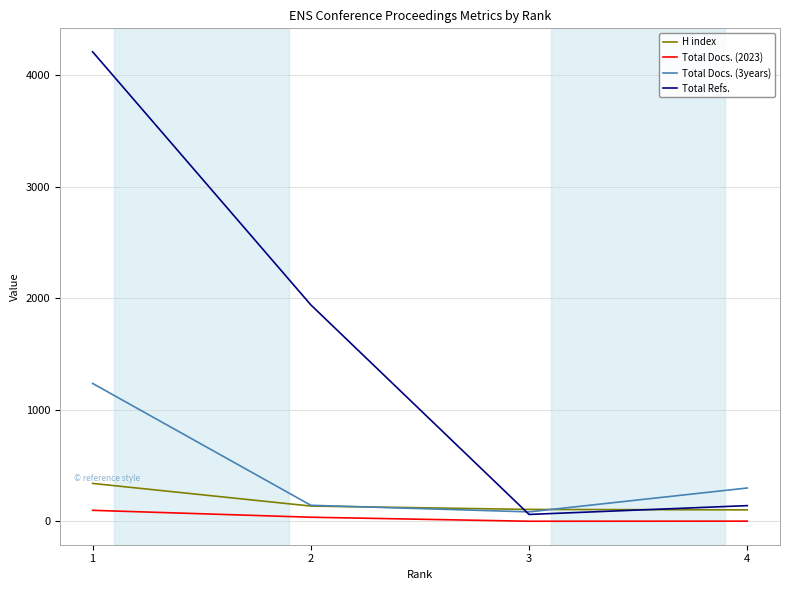

Count the number of categories in the chart.

4